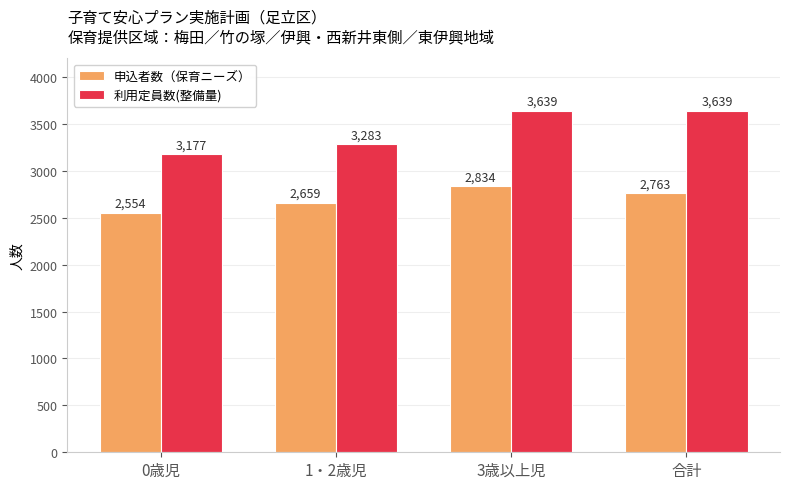

Reading left to right, list all the values displayed in this chart.

申込者数（保育ニーズ）: 2554	2659	2834	2763
利用定員数(整備量): 3177	3283	3639	3639